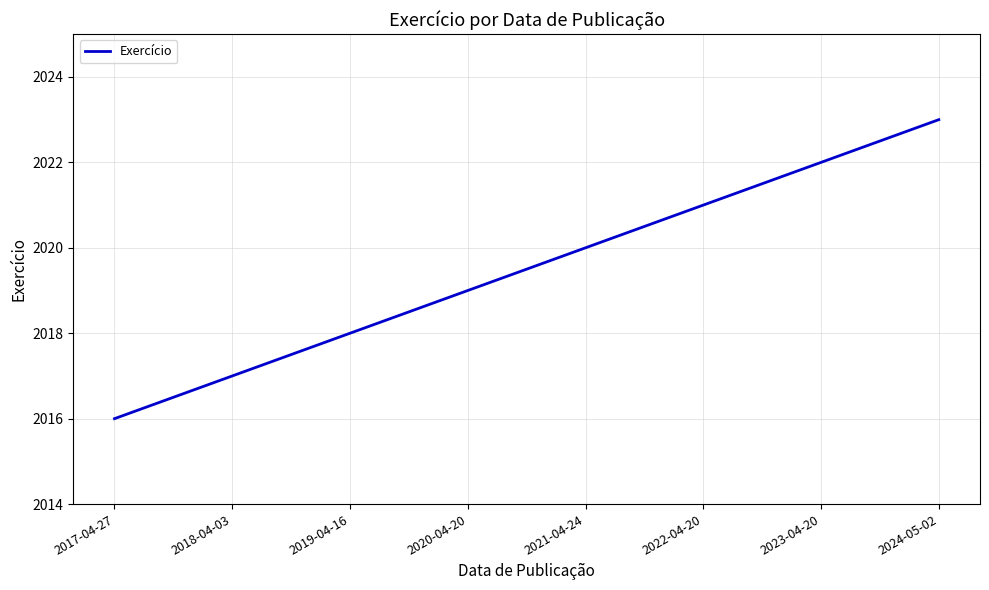

Which has a higher value, 2020-04-20 or 2024-05-02?

2024-05-02